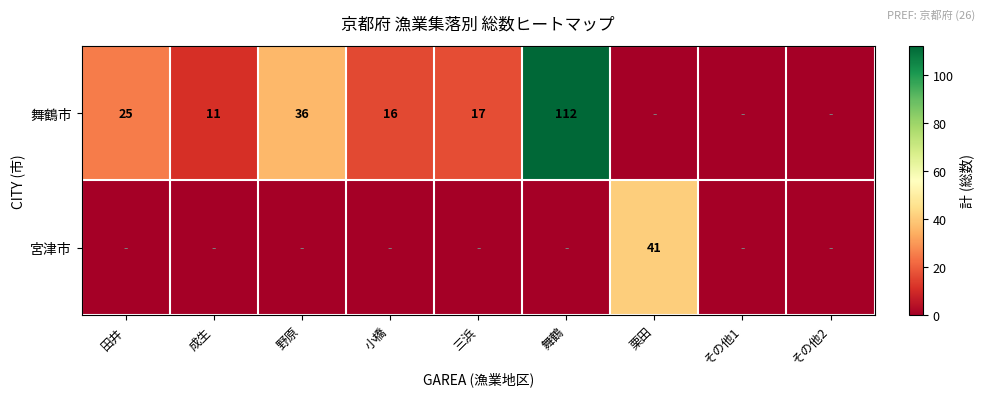

The 舞鶴市 series shows 16 at 小橋. True or false?

True